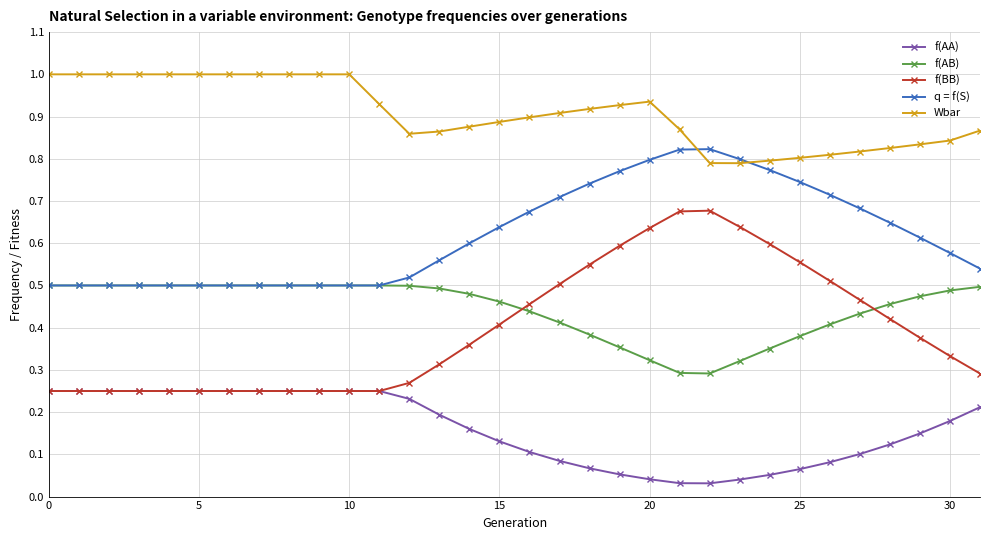

Which series has the widest spread of values?

f(BB)